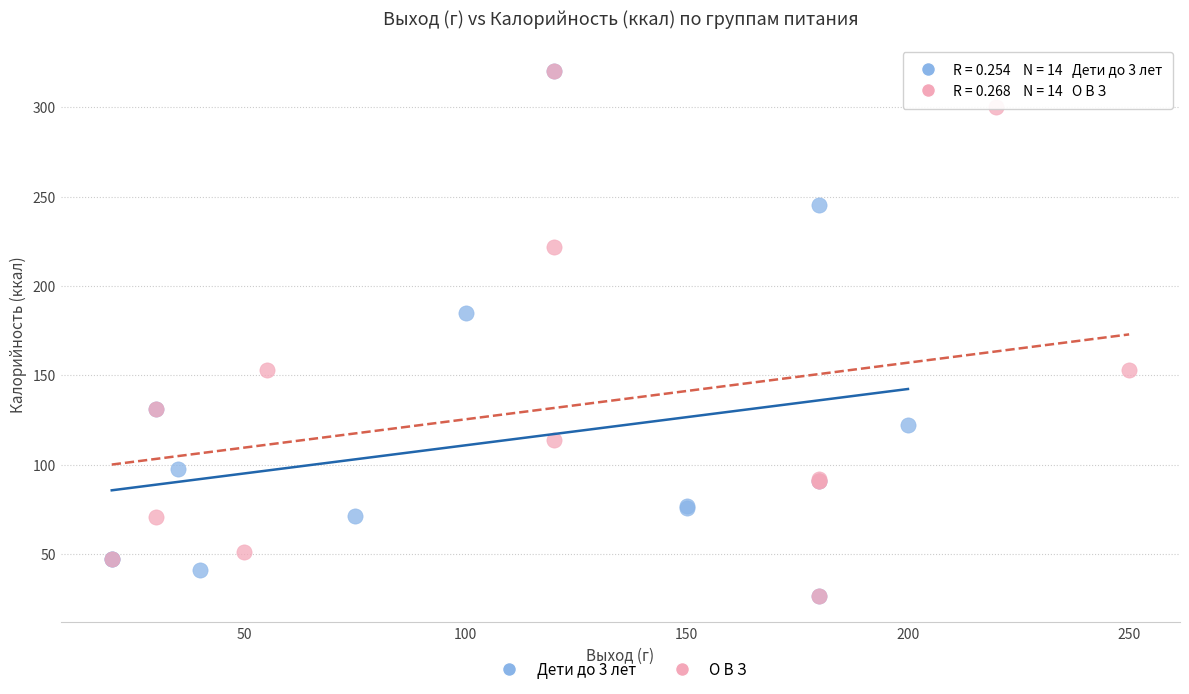

What are all the series names shown in the legend?

Дети до 3 лет, О В З